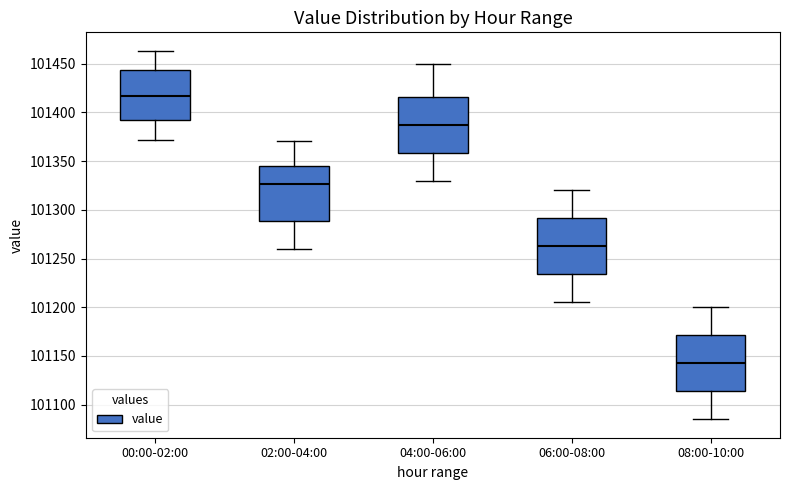

Reading left to right, read every box against the y-axis: the position of its median line, the range the box covers, and the ends of its whiskers. The values are not printed on the chart, so give them approximately, as read against the axis.

00:00-02:00: median 101415, box 101390 to 101445, whiskers 101370 to 101465
02:00-04:00: median 101325, box 101290 to 101345, whiskers 101260 to 101370
04:00-06:00: median 101390, box 101360 to 101415, whiskers 101330 to 101450
06:00-08:00: median 101265, box 101235 to 101290, whiskers 101205 to 101320
08:00-10:00: median 101145, box 101115 to 101170, whiskers 101085 to 101200